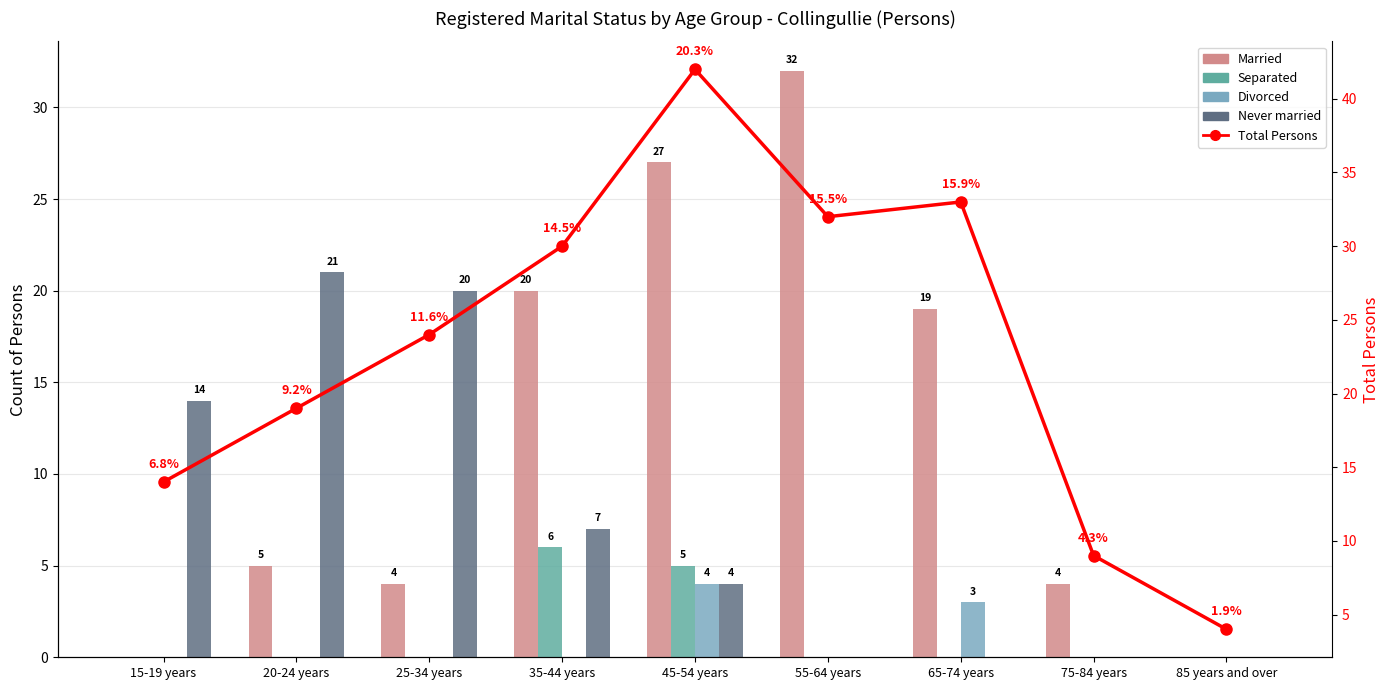

What is the label of the 9th bar from the right?

15-19 years